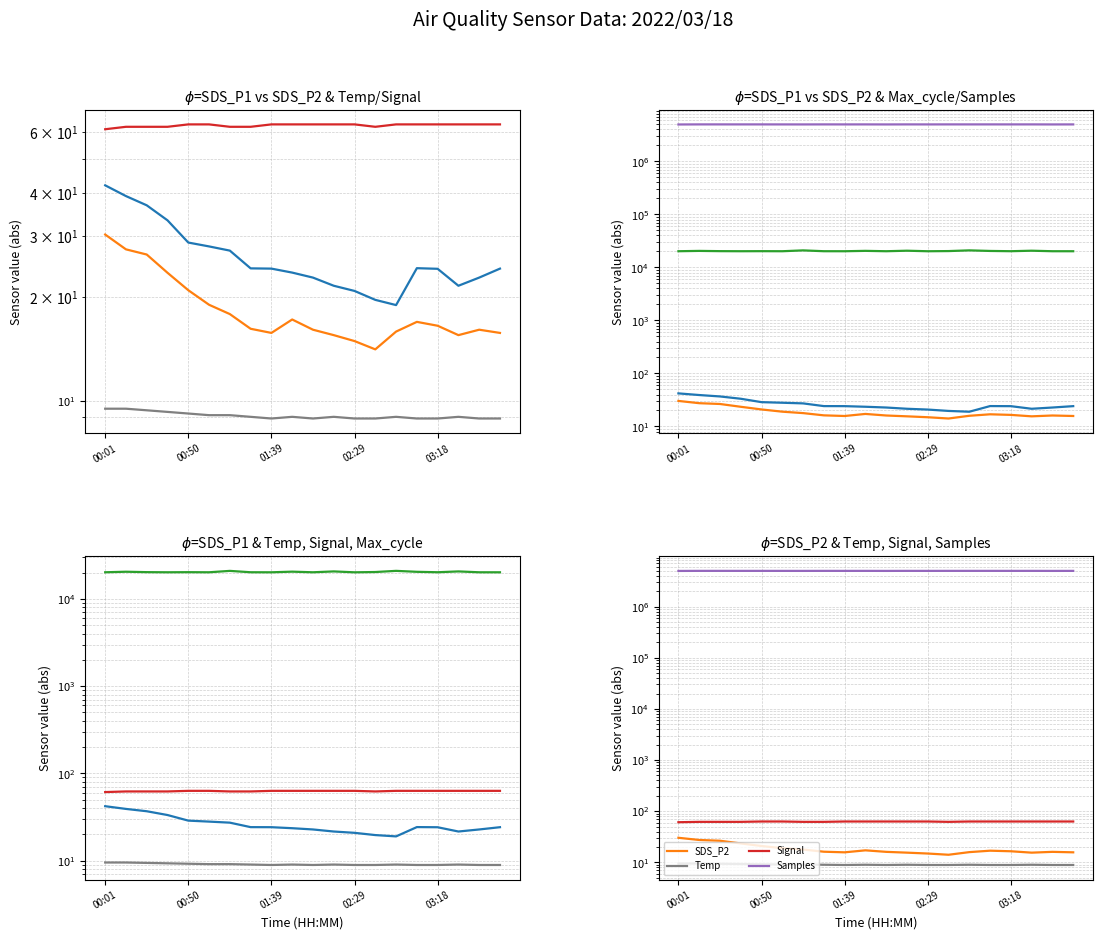

At how many categories does at least one series exceed 2744528?

20